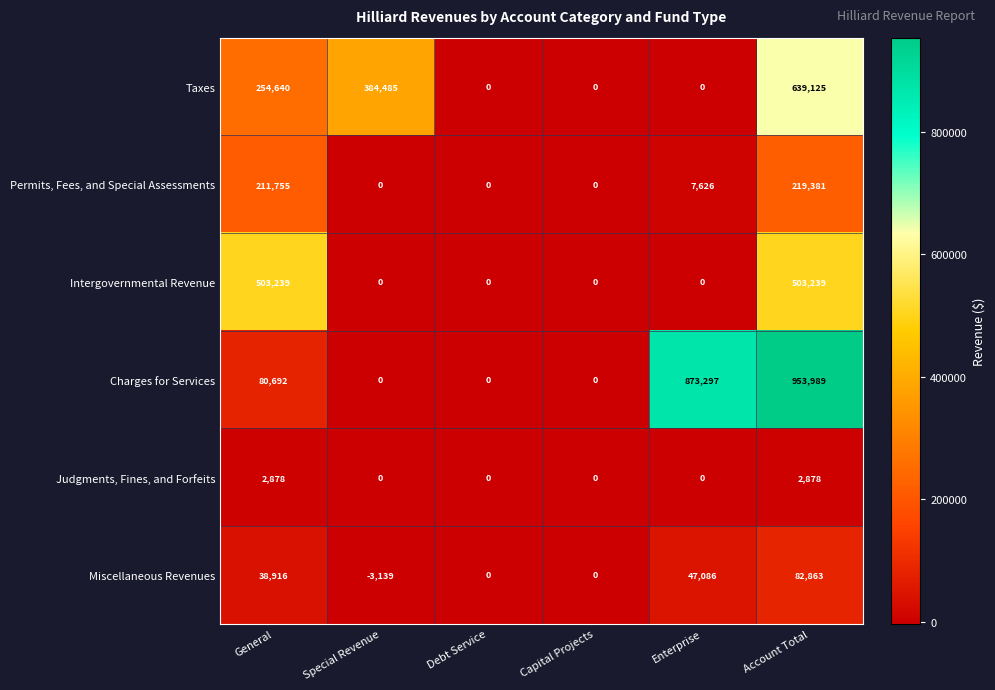

Which series changed the most between Capital Projects and Account Total?

Charges for Services